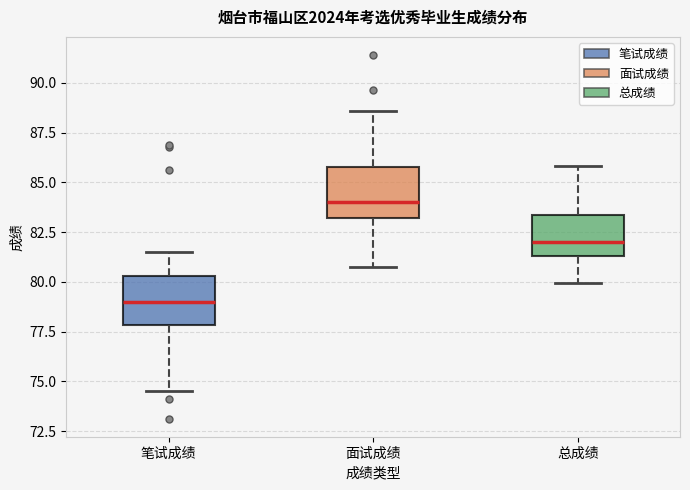

Where does the upper whisker of the box for 面试成绩 end on the y-axis? The values are not printed on the chart, so give them approximately, as read against the axis.

88.5